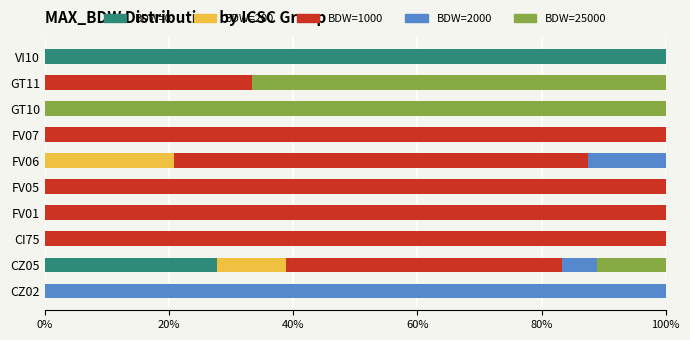

What is the total value across all series at CI75?

100.0